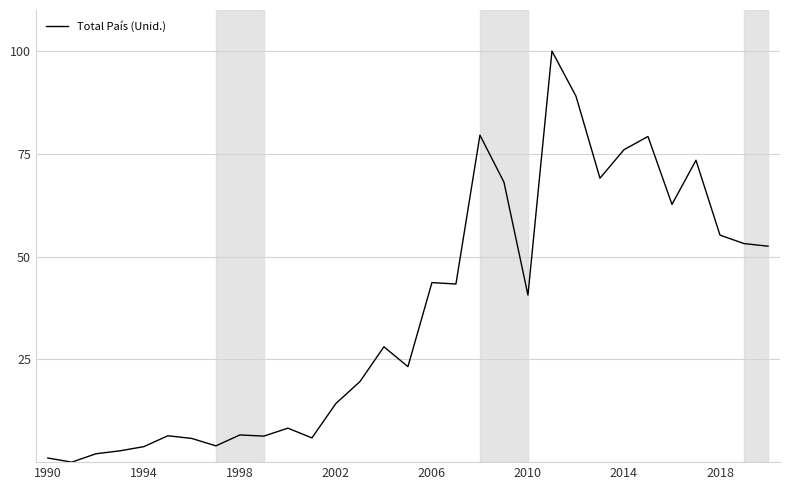

Does the chart display data point markers on the line(s)?

No